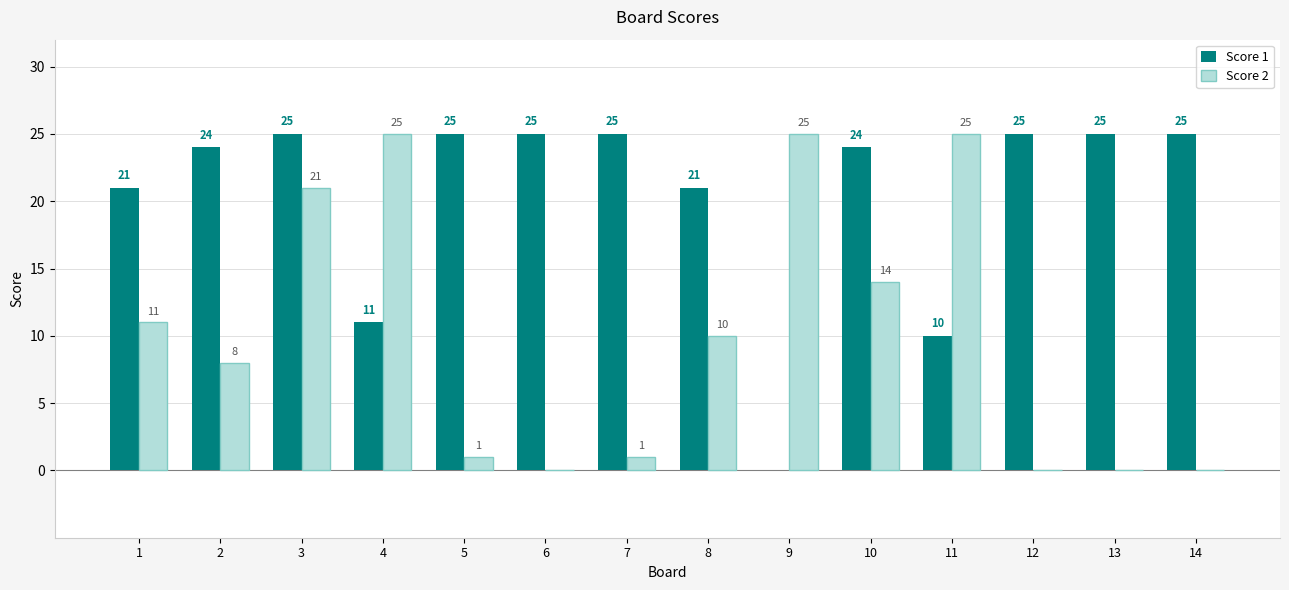

What is the sum of the Score 1 values at 13 and 6?

50